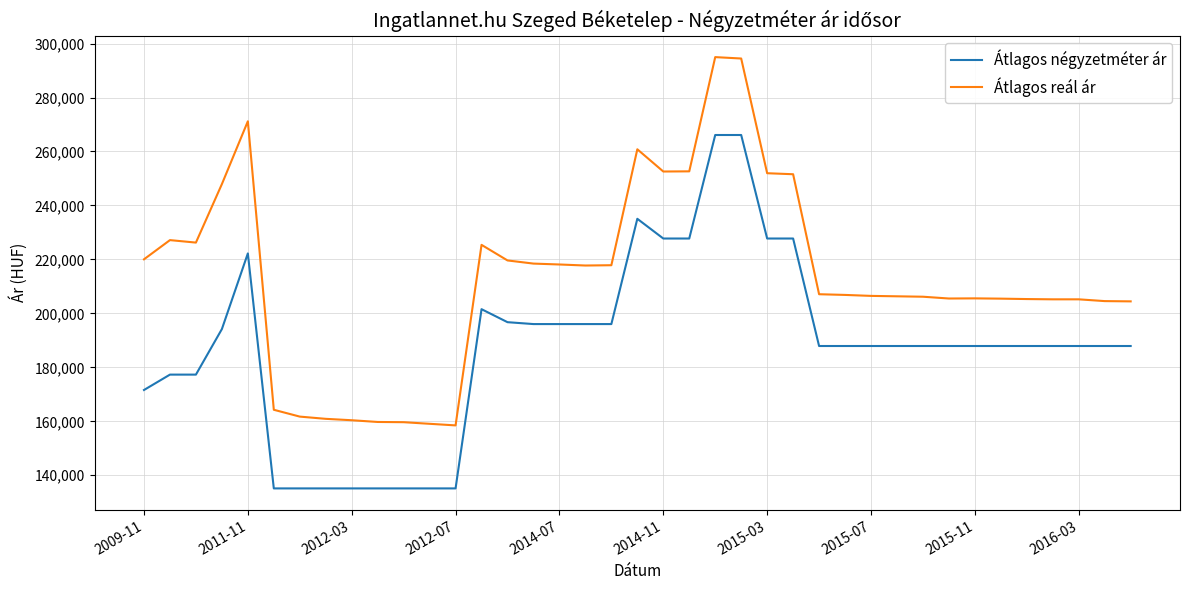

What is the smallest value displayed?

135135